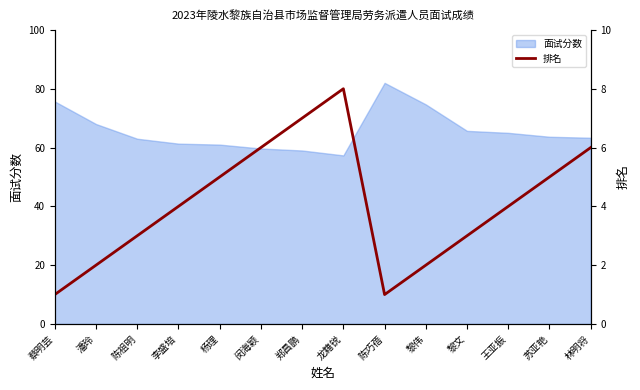

Which category has the highest value in the 面试分数 series?

陈巧蓓